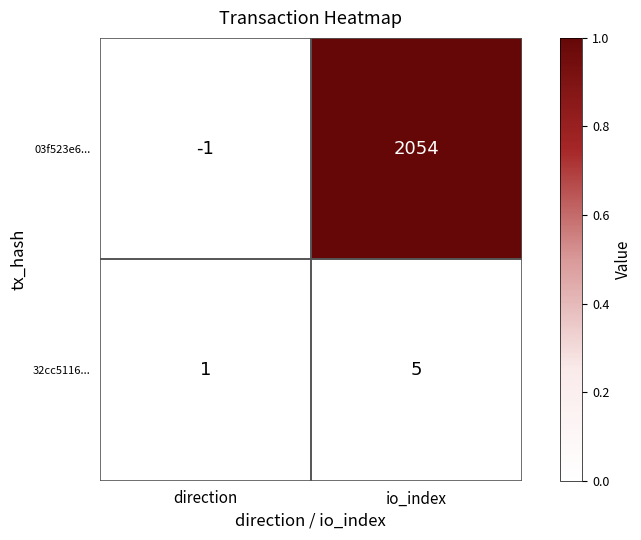

What is the sum of all 32cc5116... values?

6